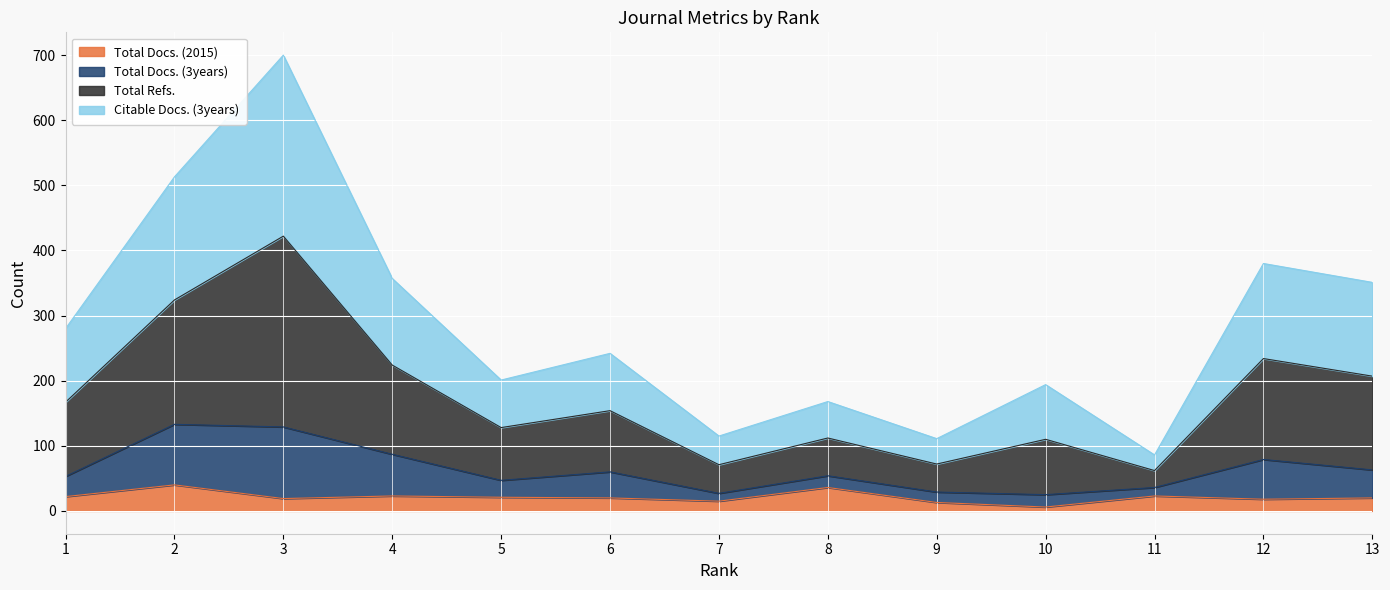

What is the highest value of the Total Docs. (2015) series?

40